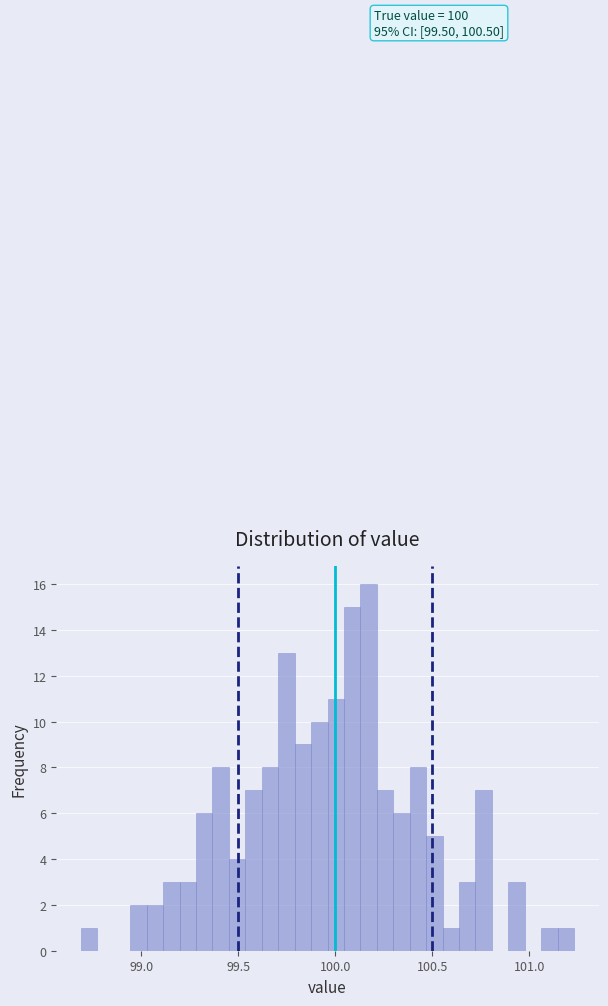

Read against the x-axis, roughly where is the centre of the tallest bar?

100.15